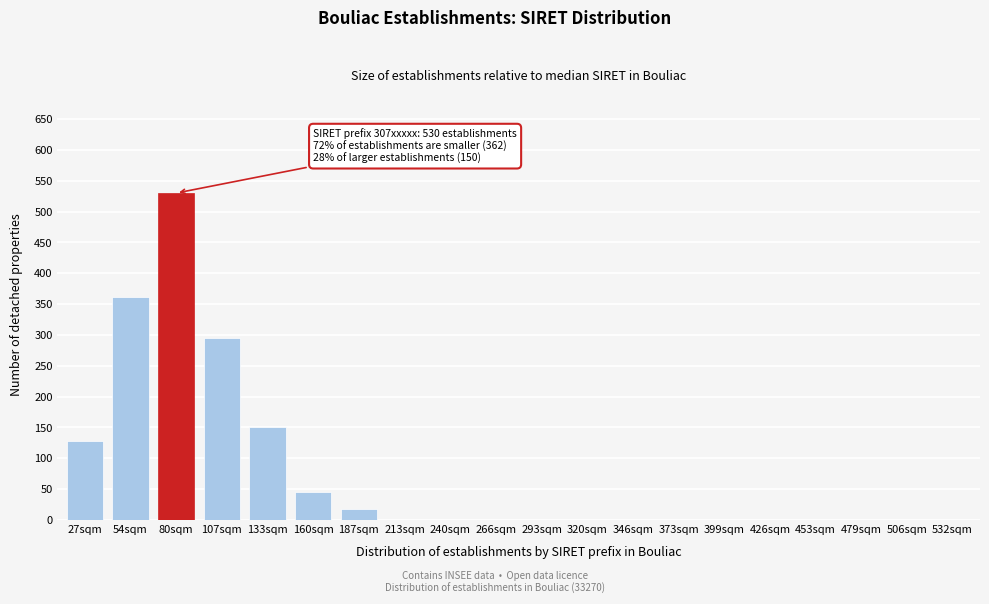

Reading left to right, transcribe all the data shown in this chart.

27sqm=128	54sqm=362	80sqm=530	107sqm=295	133sqm=150	160sqm=45	187sqm=18	213sqm=0	240sqm=0	266sqm=0	293sqm=0	320sqm=0	346sqm=0	373sqm=0	399sqm=0	426sqm=0	453sqm=0	479sqm=0	506sqm=0	532sqm=0